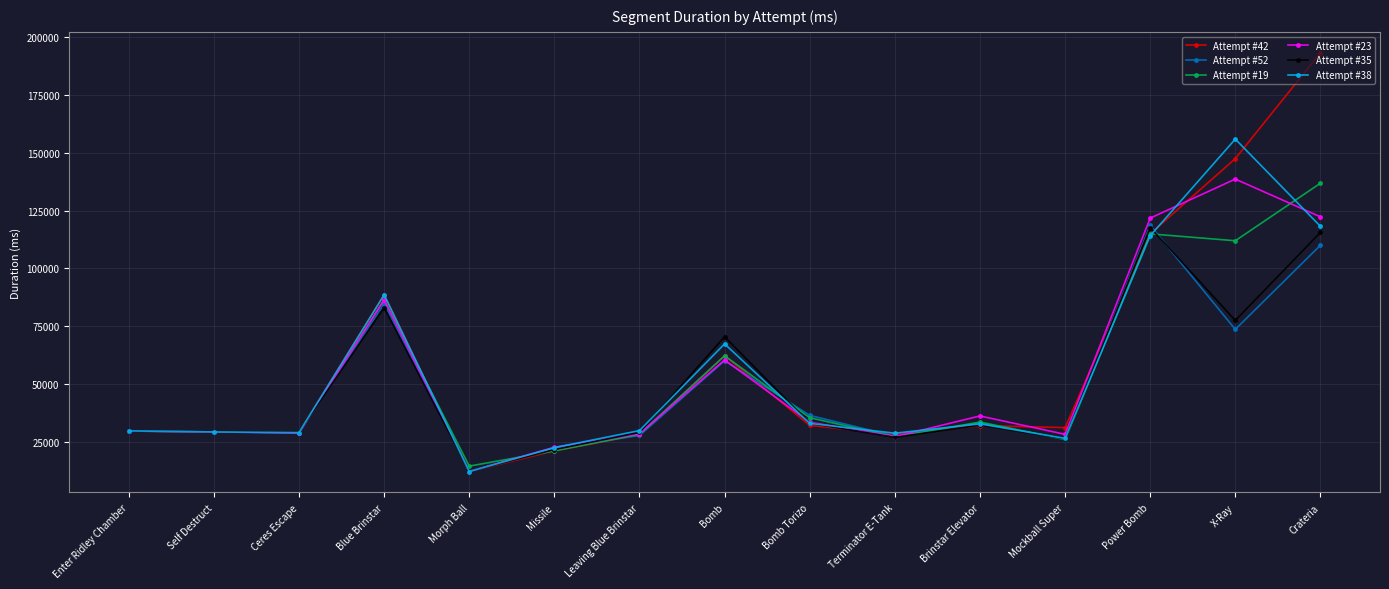

Is the value of Attempt #38 at Morph Ball greater than the value of Attempt #35 at Power Bomb?

No